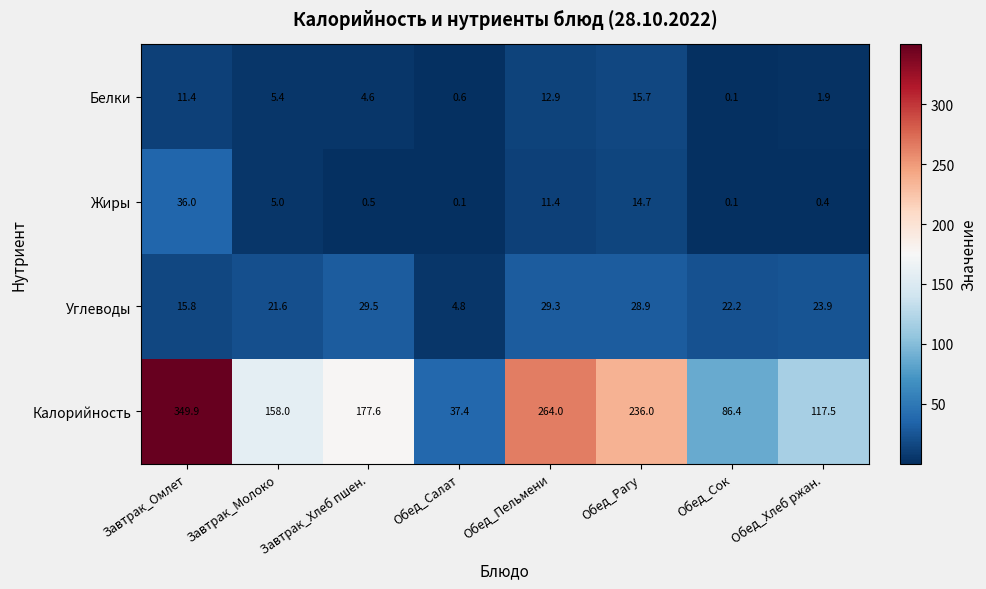

At which label is Белки closest to 7?

Завтрак_Молоко